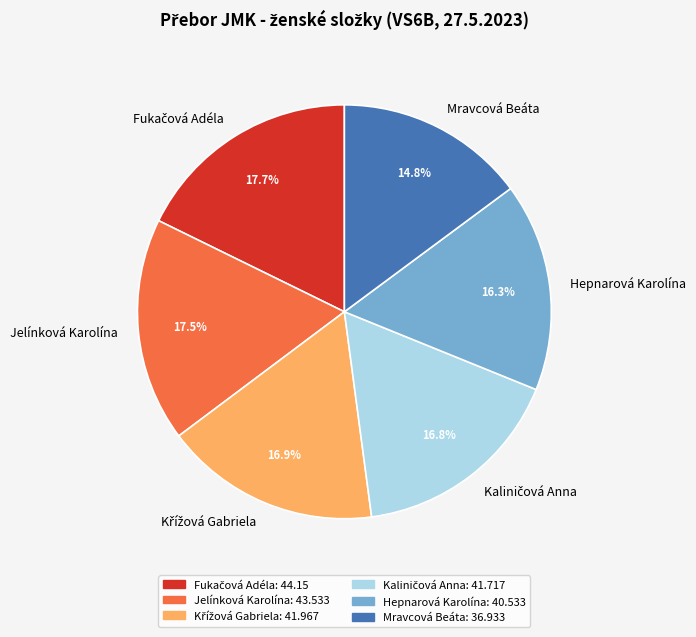

What is the smallest slice in the pie chart?

Mravcová Beáta